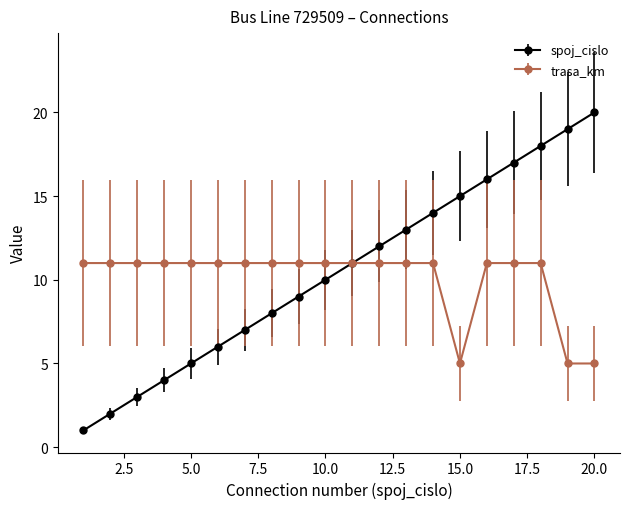

Rank the series by their maximum value, from highest to lowest.

spoj_cislo, trasa_km